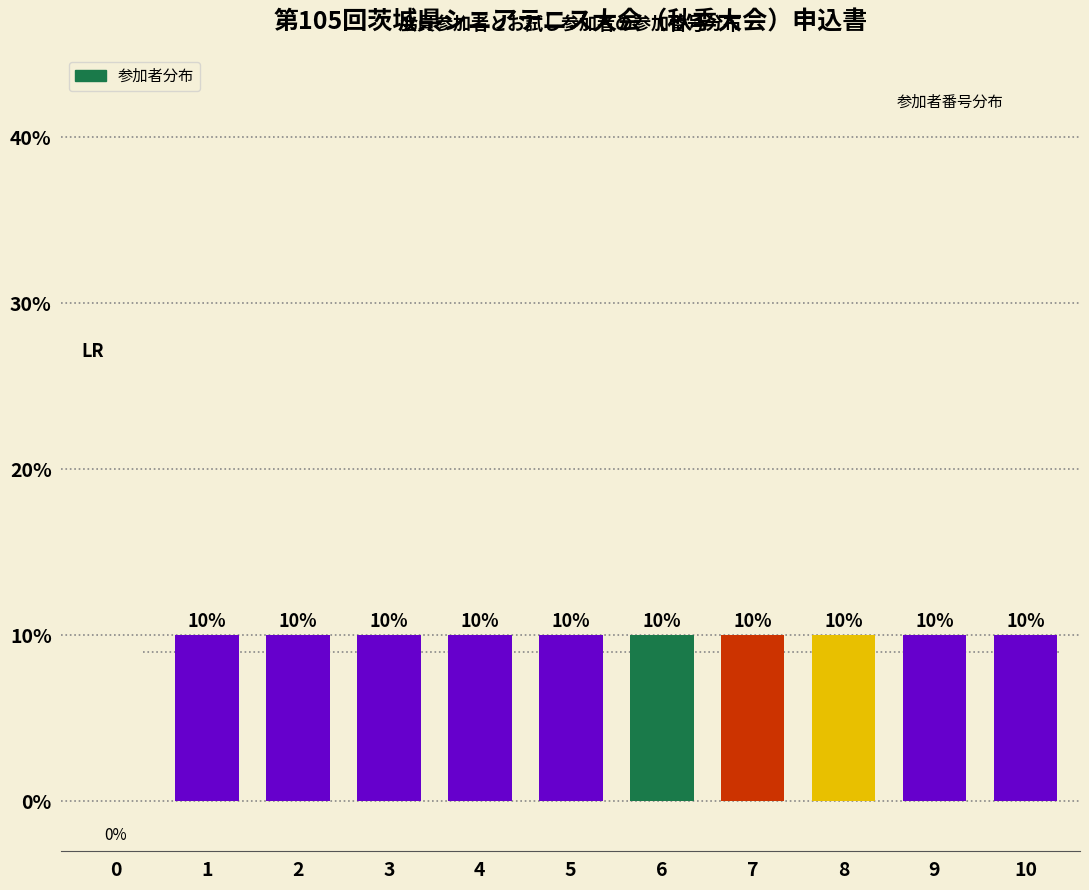

What is the average value?

9